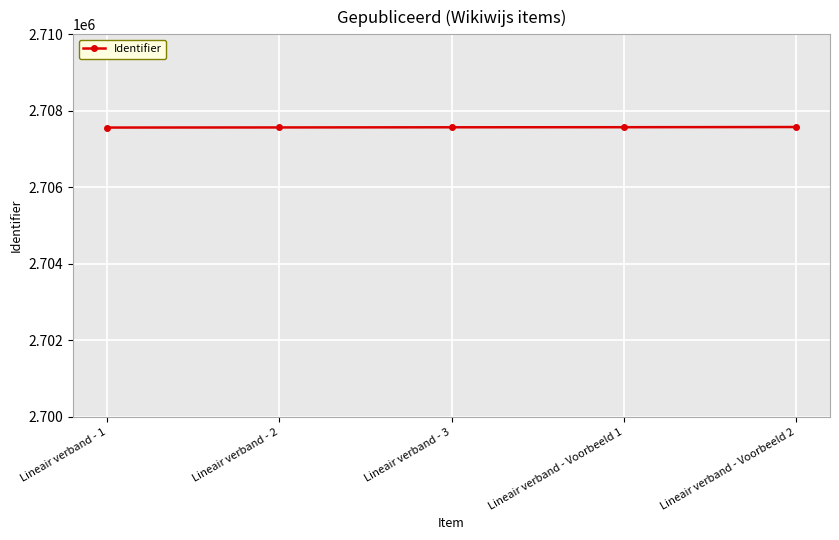

What is the difference between the values at Lineair verband - Voorbeeld 1 and Lineair verband - 2?

6